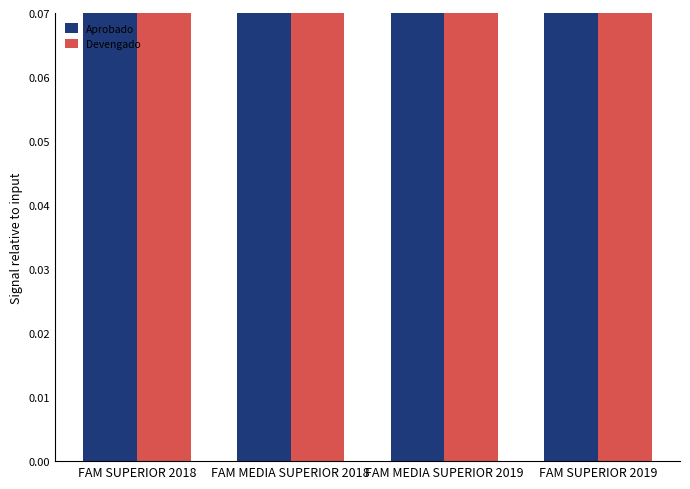

Rank the series at FAM SUPERIOR 2018 from lowest to highest value.

Aprobado, Devengado